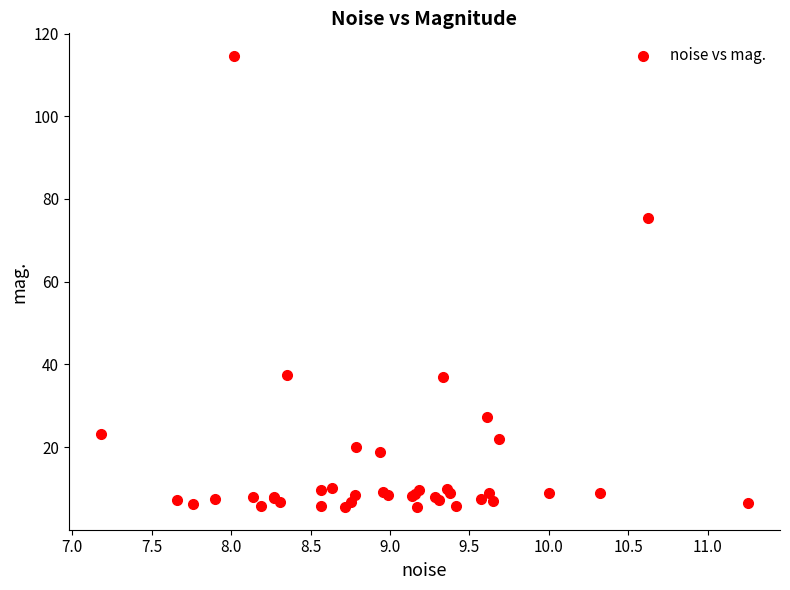

What Y value in the scatter plot is closest to 60?

75.5